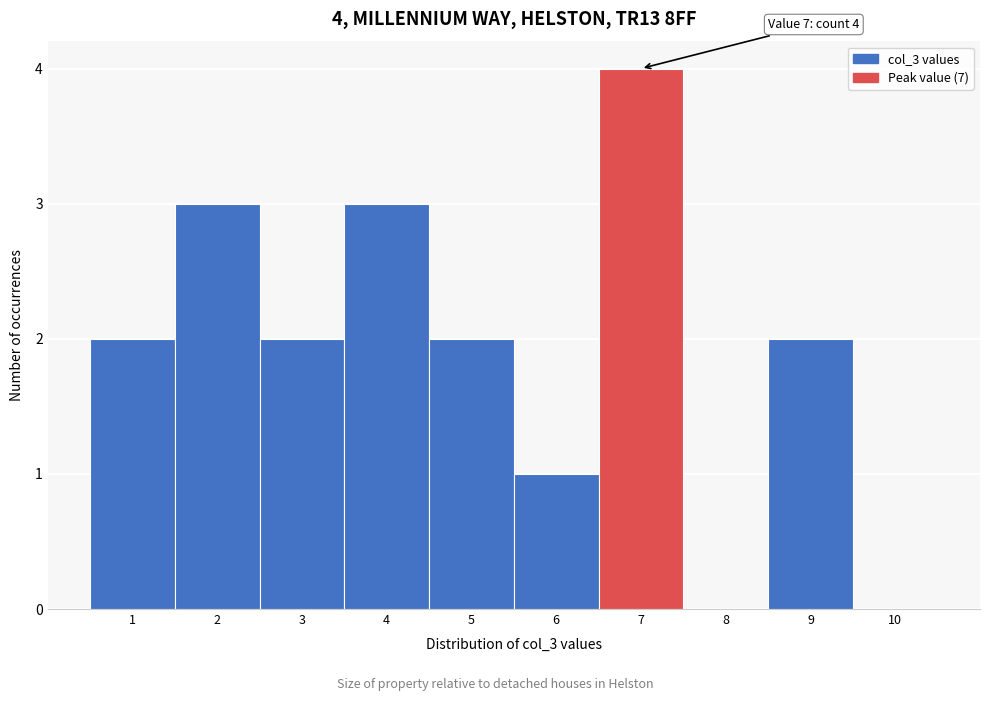

Over which range of the x-axis is the bar tallest?

6.5 to 7.5